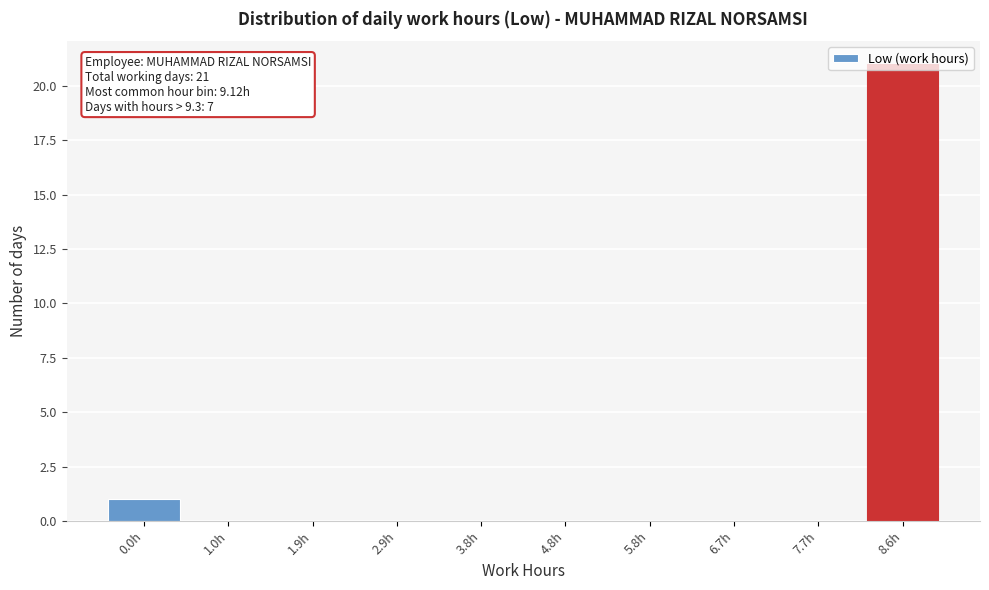

The value at 7.7h is -10. True or false?

False